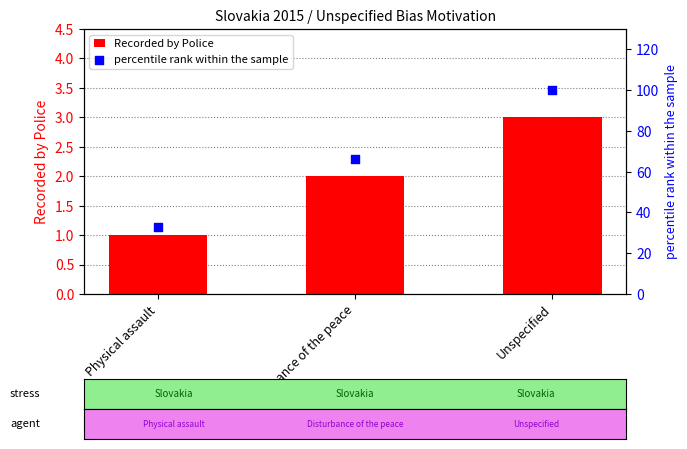

What are all the series names shown in the legend?

Recorded by Police, percentile rank within the sample